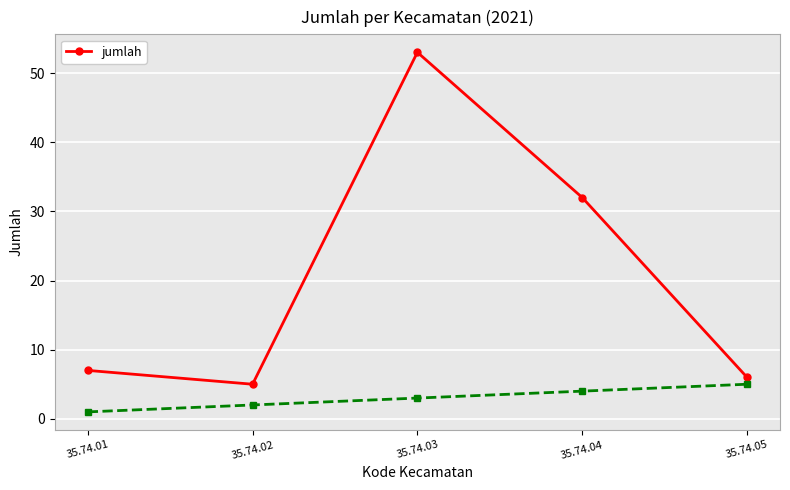

The chart shows a value of 89 at 35.74.03. True or false?

False